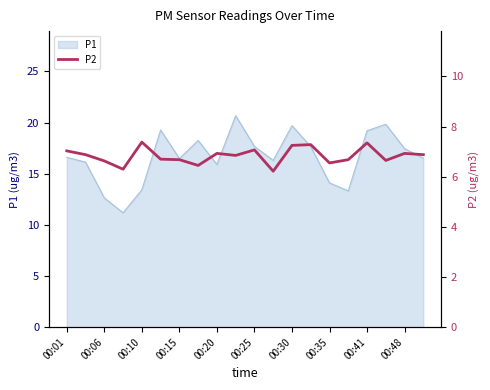

True or false: P1 has a value of 14.1 at 00:35.

True